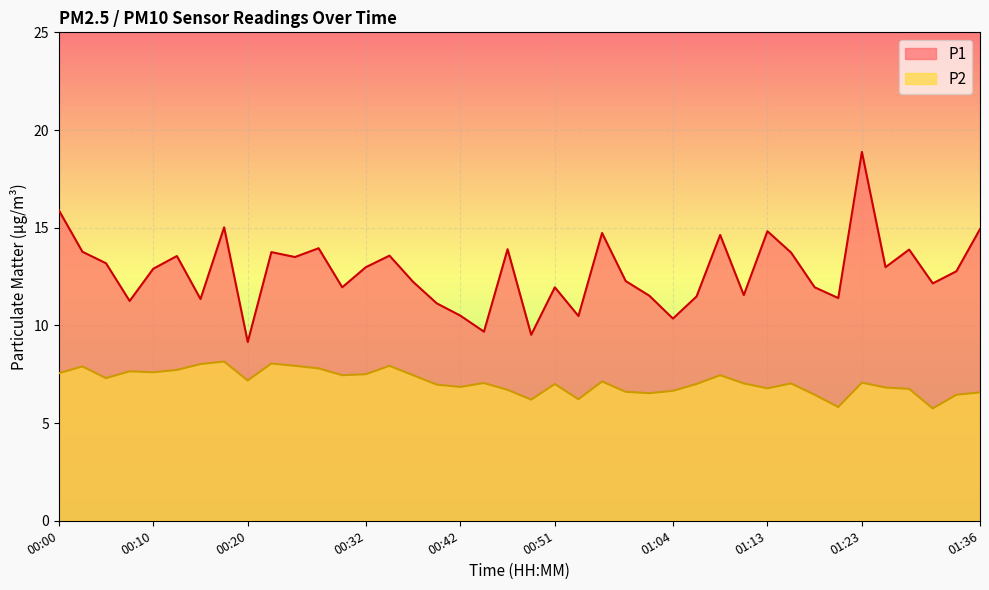

How many lines are shown in the chart?

2